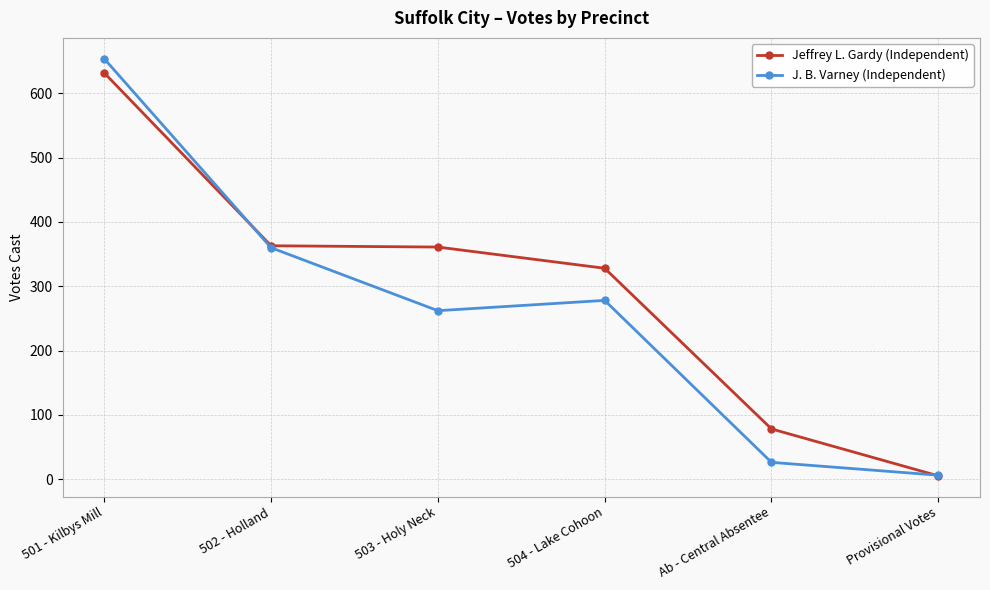

What is the sum of all Jeffrey L. Gardy (Independent) values?

1767